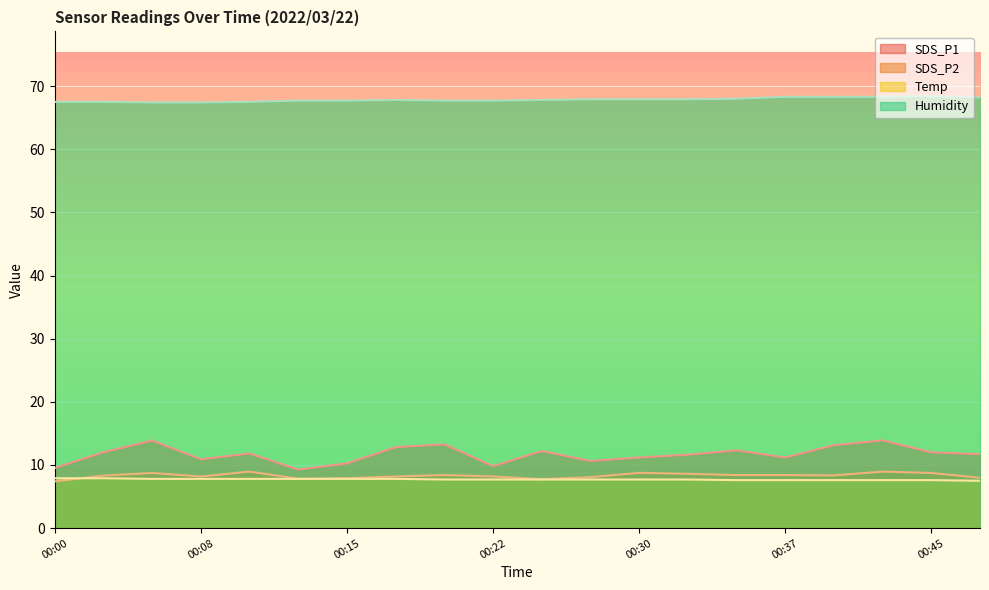

True or false: SDS_P1 and Humidity intersect in this chart.

False